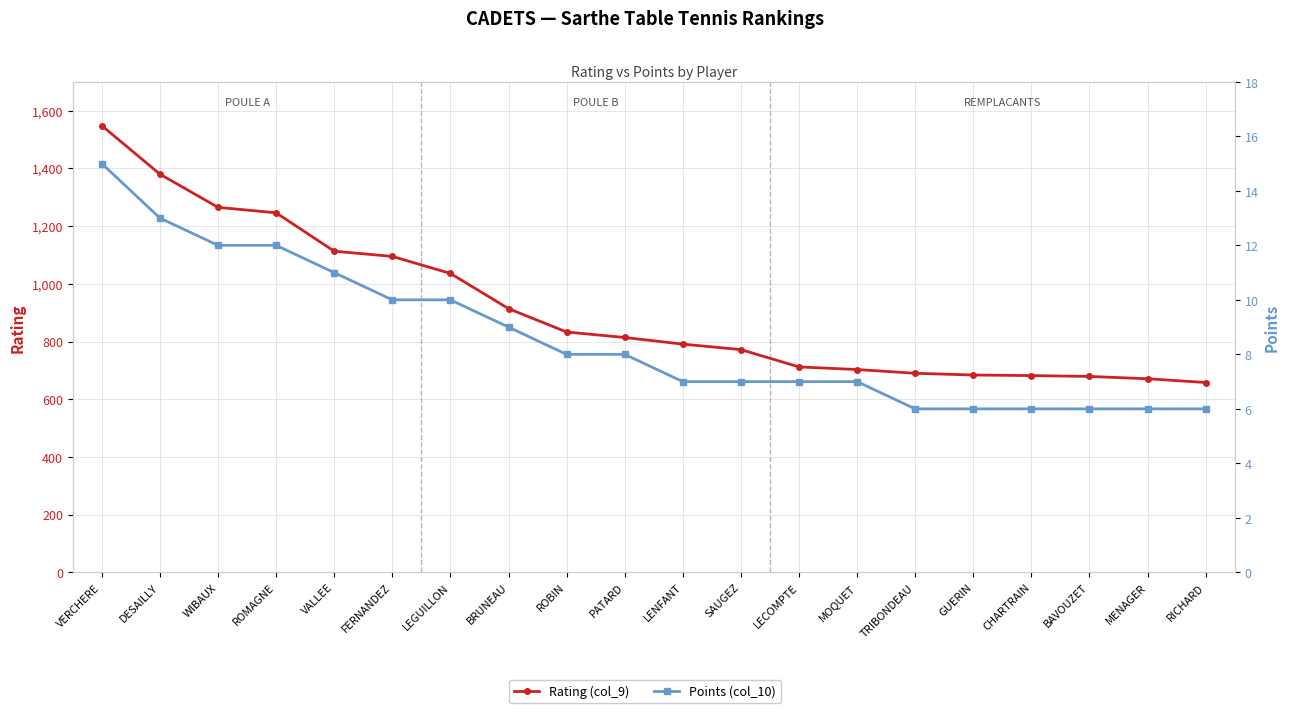

Which series has the largest total across all categories?

Rating (col_9)